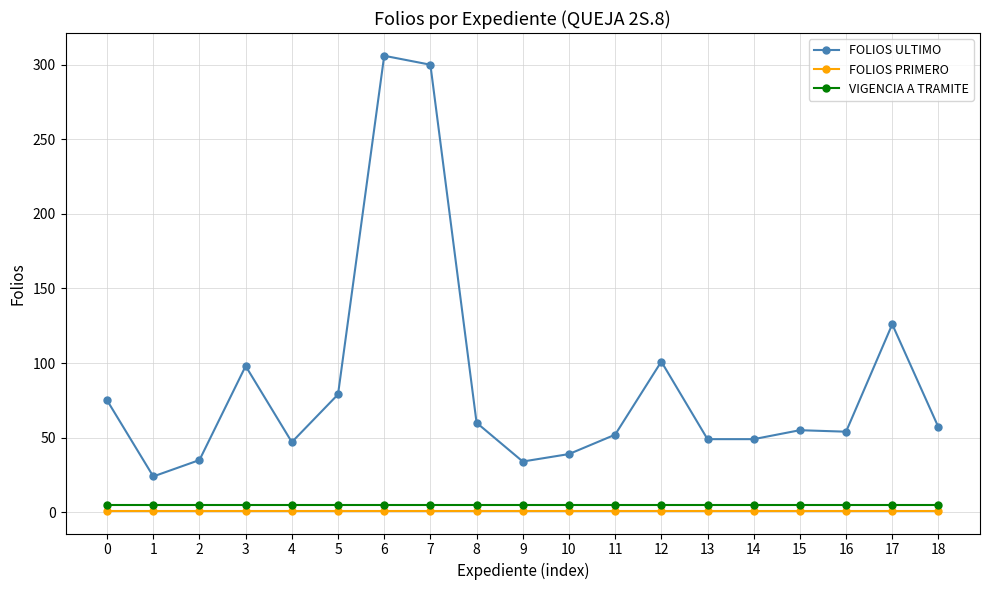

What is the average value of the FOLIOS ULTIMO series?

86